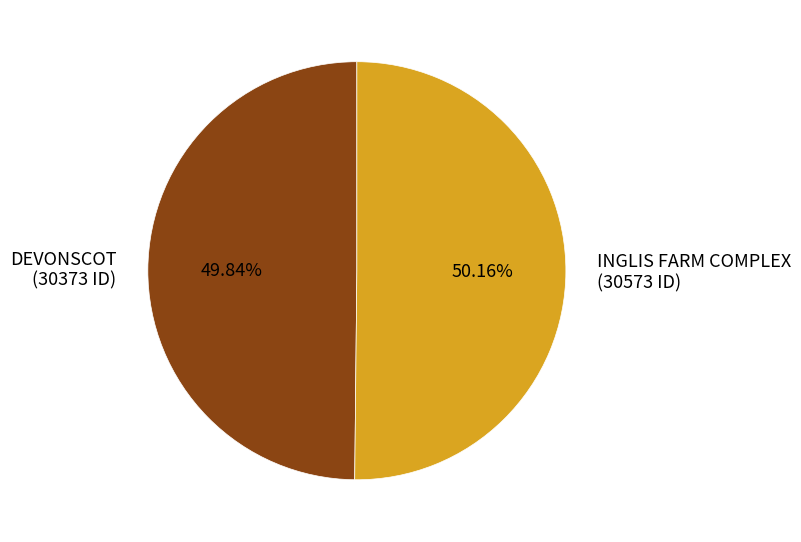

Is it true that DEVONSCOT is 65% of the pie?

False